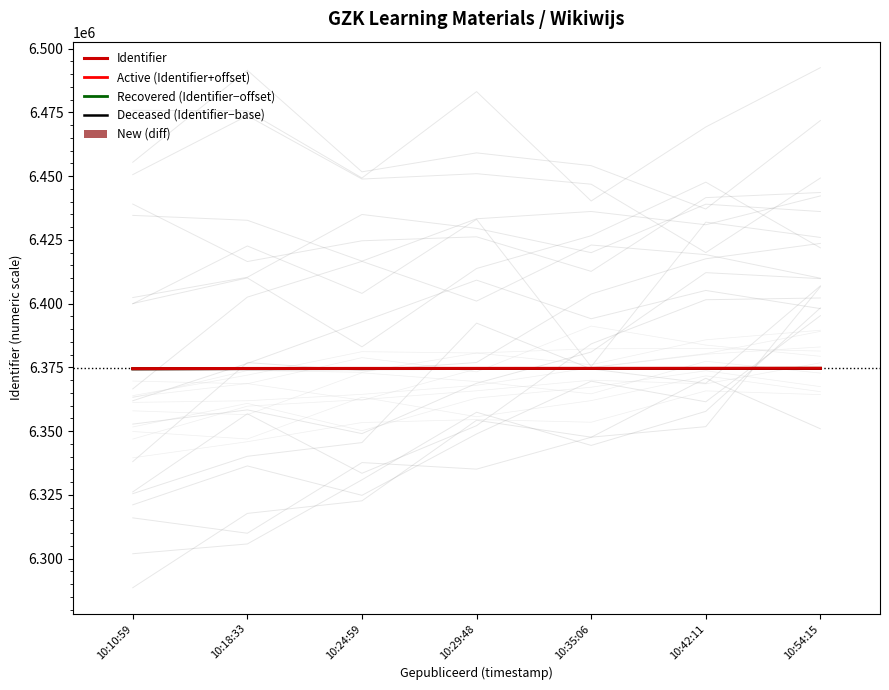

Which series has the largest range (max minus min)?

Recovered (Identifier−offset)